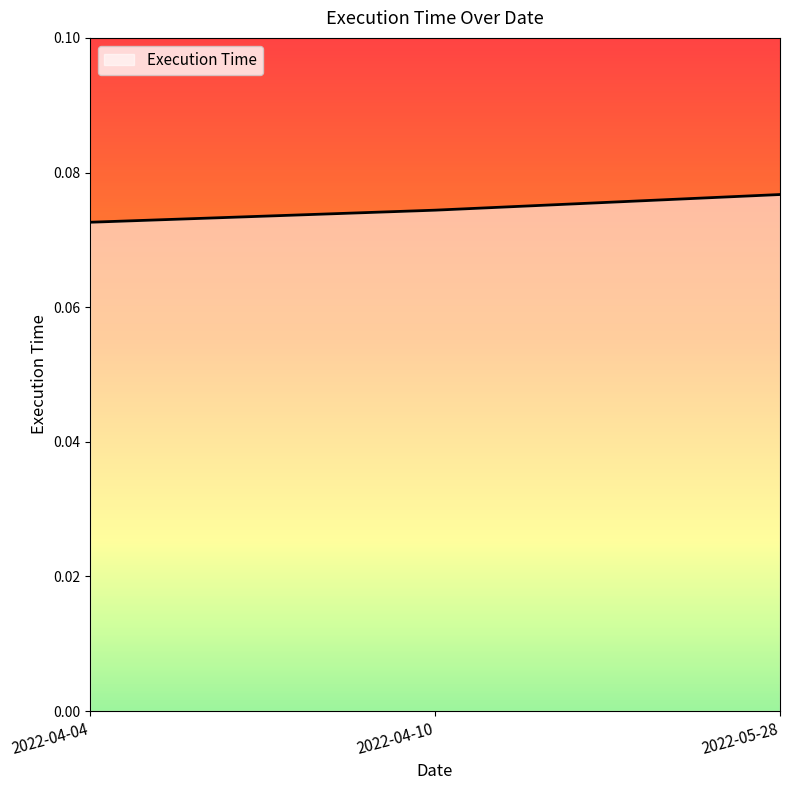

The value at 2022-04-10 is 0.0. True or false?

False